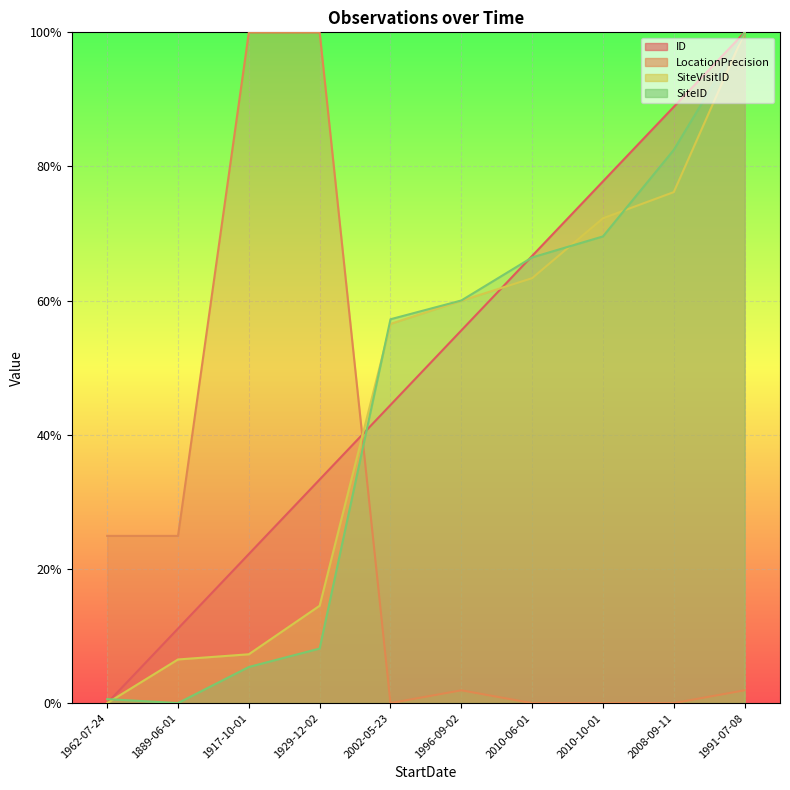

What is the label of the 2nd point from the right?

2008-09-11